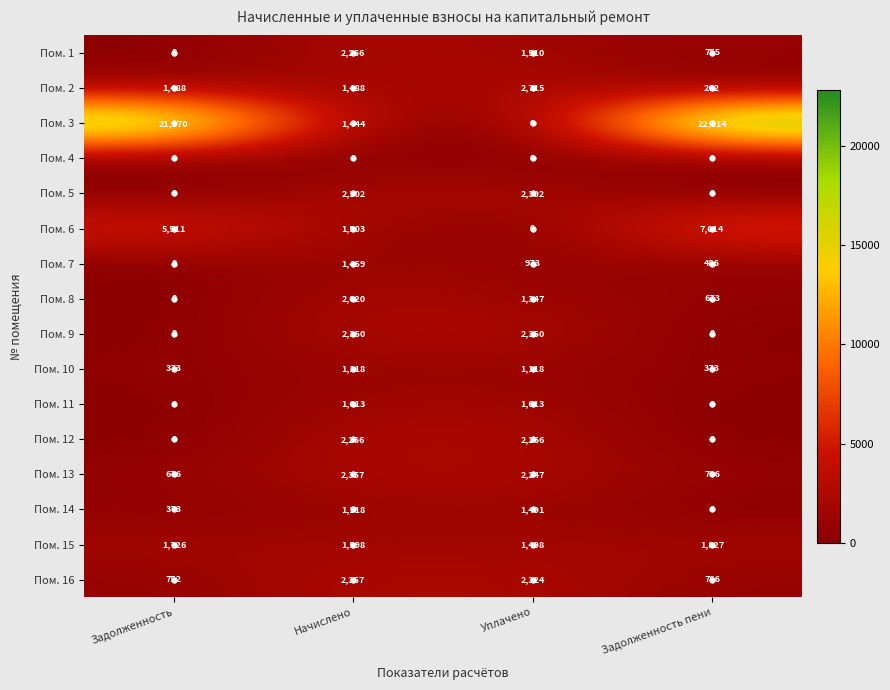

What is the difference between the maximum and minimum values in the Пом. 16 series?

1605